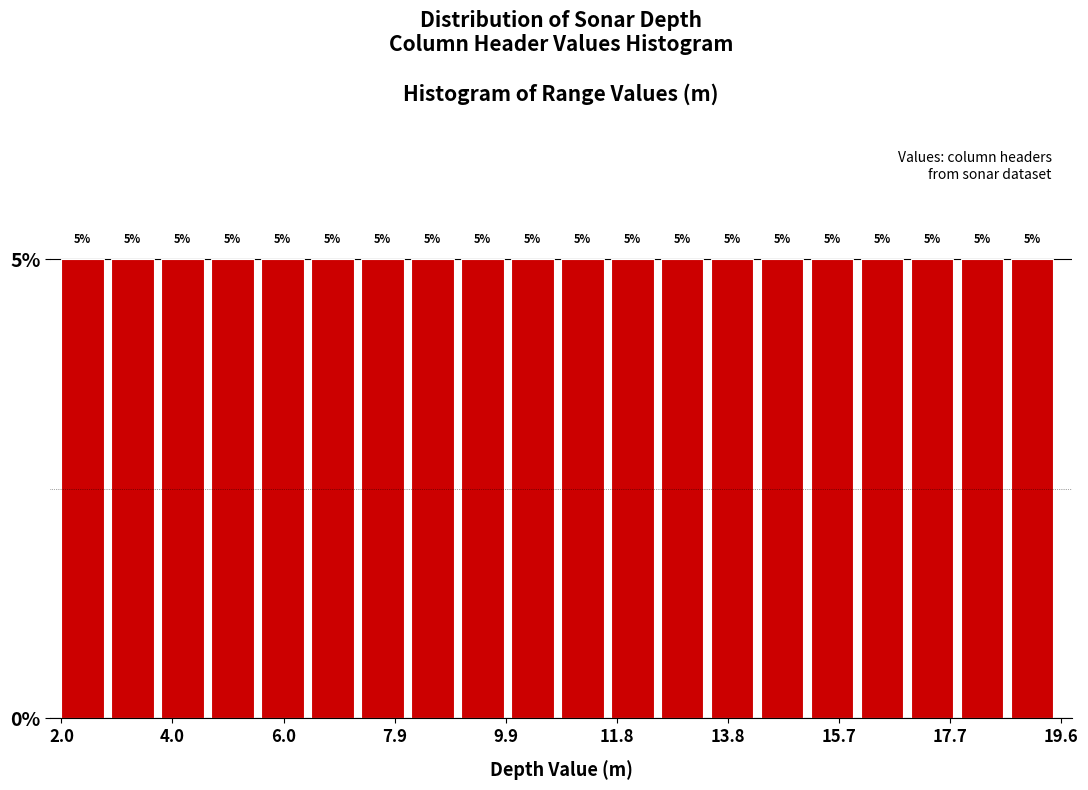

Reading left to right, list every bar in this chart as the range it spans on the x-axis followed by its height. The bar edges are not printed on the chart, so give them approximately, as read against the axis.

2.0 to 3.0: 5
3.0 to 3.8: 5
3.8 to 4.6: 5
4.6 to 5.6: 5
5.6 to 6.4: 5
6.4 to 7.4: 5
7.4 to 8.2: 5
8.2 to 9.0: 5
9.0 to 10.0: 5
10.0 to 10.8: 5
10.8 to 11.8: 5
11.8 to 12.6: 5
12.6 to 13.4: 5
13.4 to 14.4: 5
14.4 to 15.2: 5
15.2 to 16.2: 5
16.2 to 17.0: 5
17.0 to 17.8: 5
17.8 to 18.8: 5
18.8 to 19.6: 5